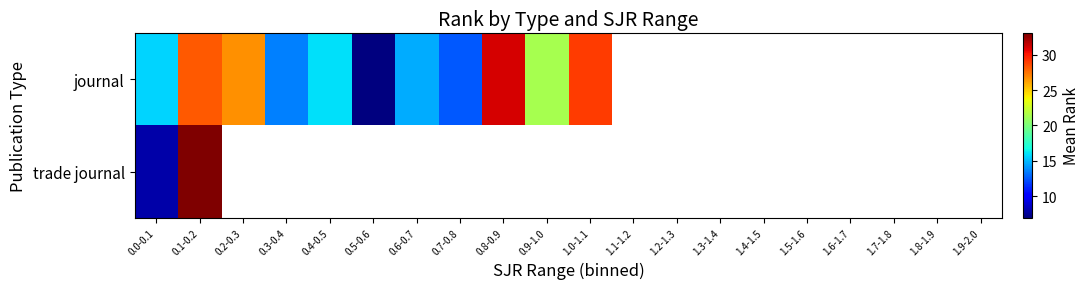

What is the difference between the maximum and minimum values in the trade journal series?

25.0